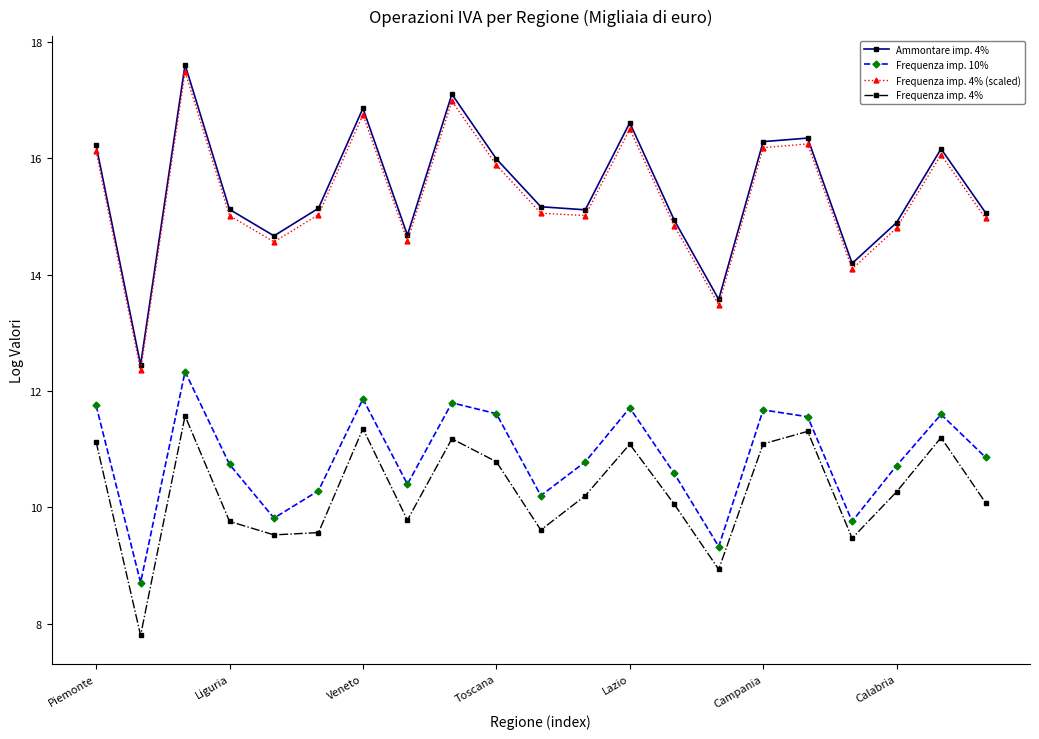

What is the minimum value for Frequenza imp. 4%?

7.8